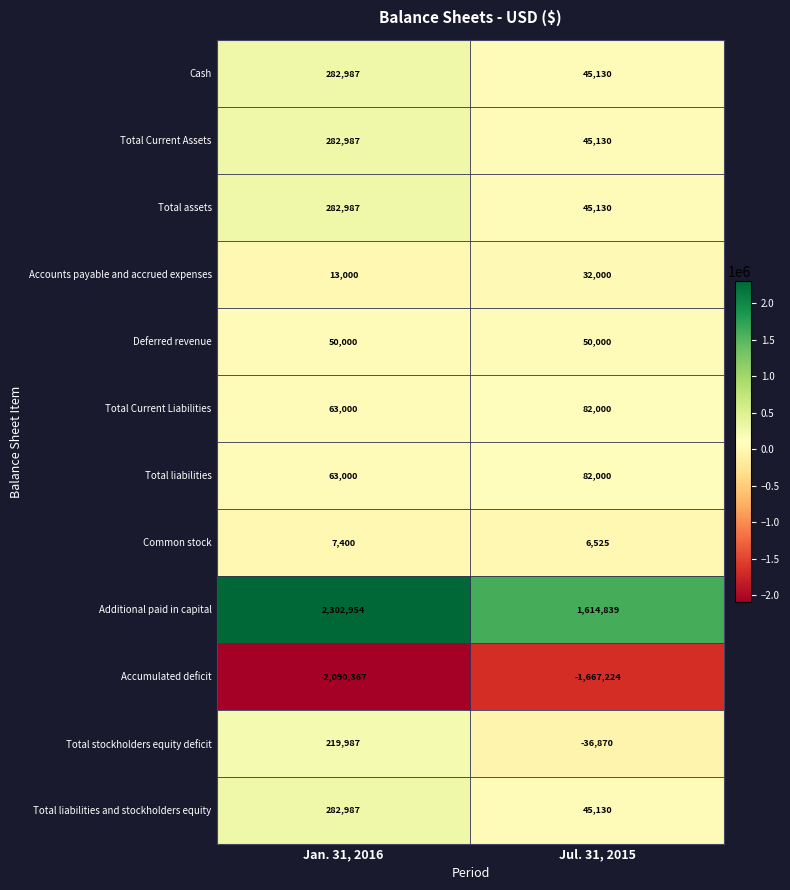

The Accounts payable and accrued expenses series shows 22221 at Jul. 31, 2015. True or false?

False